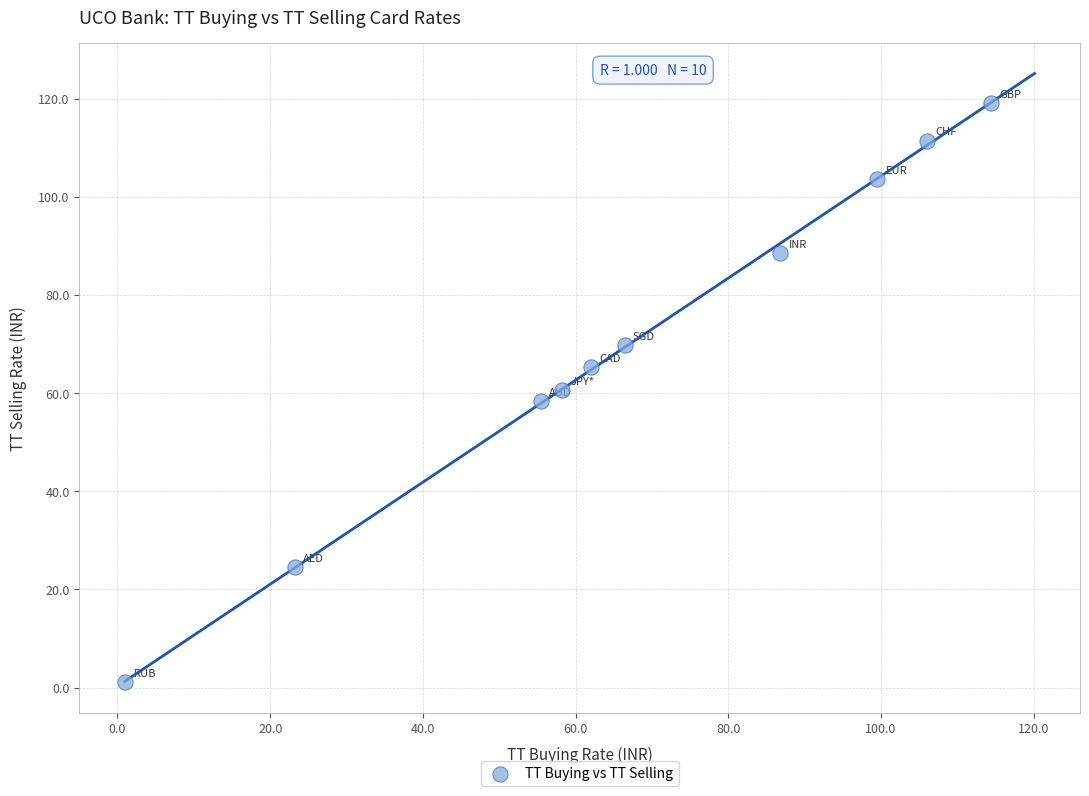

What is the range of X values (max minus min)?

113.4